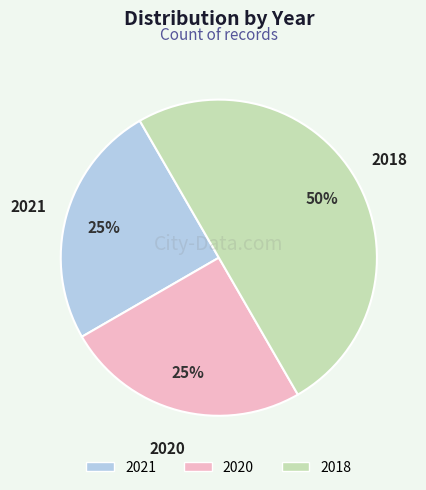

Does 2020 account for over 50% of the chart?

No